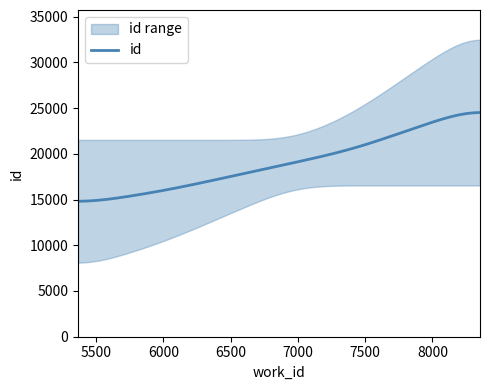

List the labels in order of value, largest first.

8353, 7400, 6028, 5366, 5366